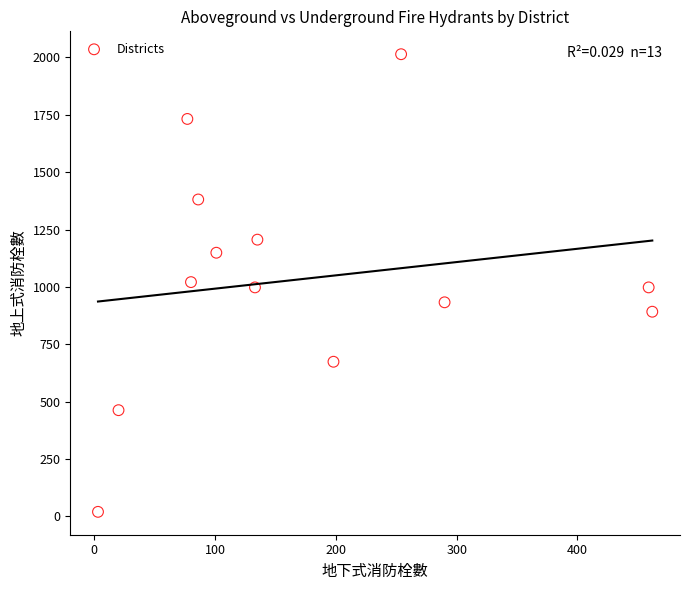

What is the range of Y values (max minus min)?

1994